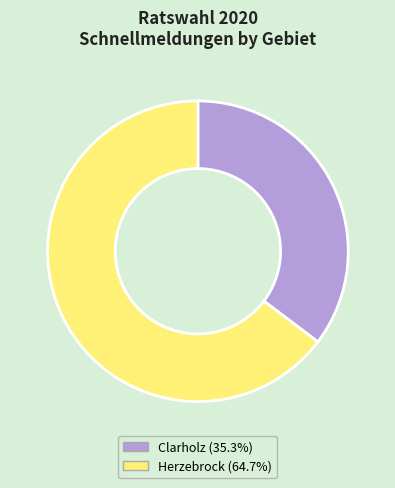

Rank the categories by value from highest to lowest.

Herzebrock, Clarholz